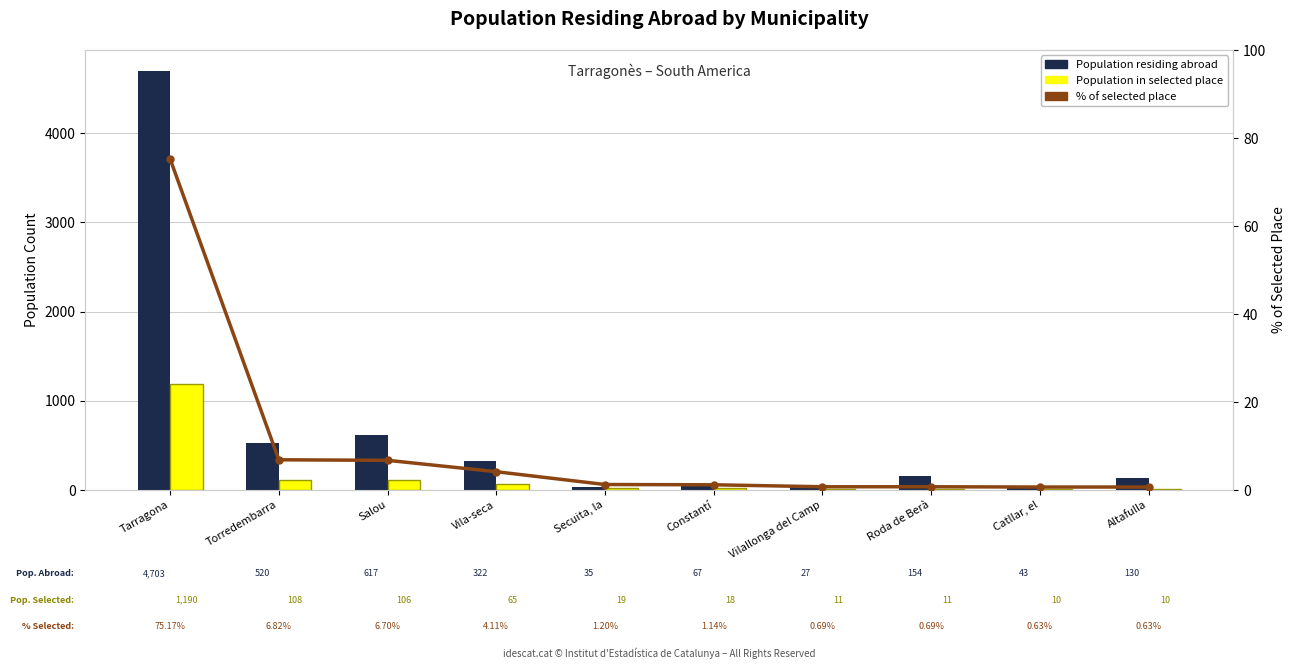

At Roda de Berà, list the series in order from largest to smallest.

Population residing abroad, Population in selected place, % of selected place